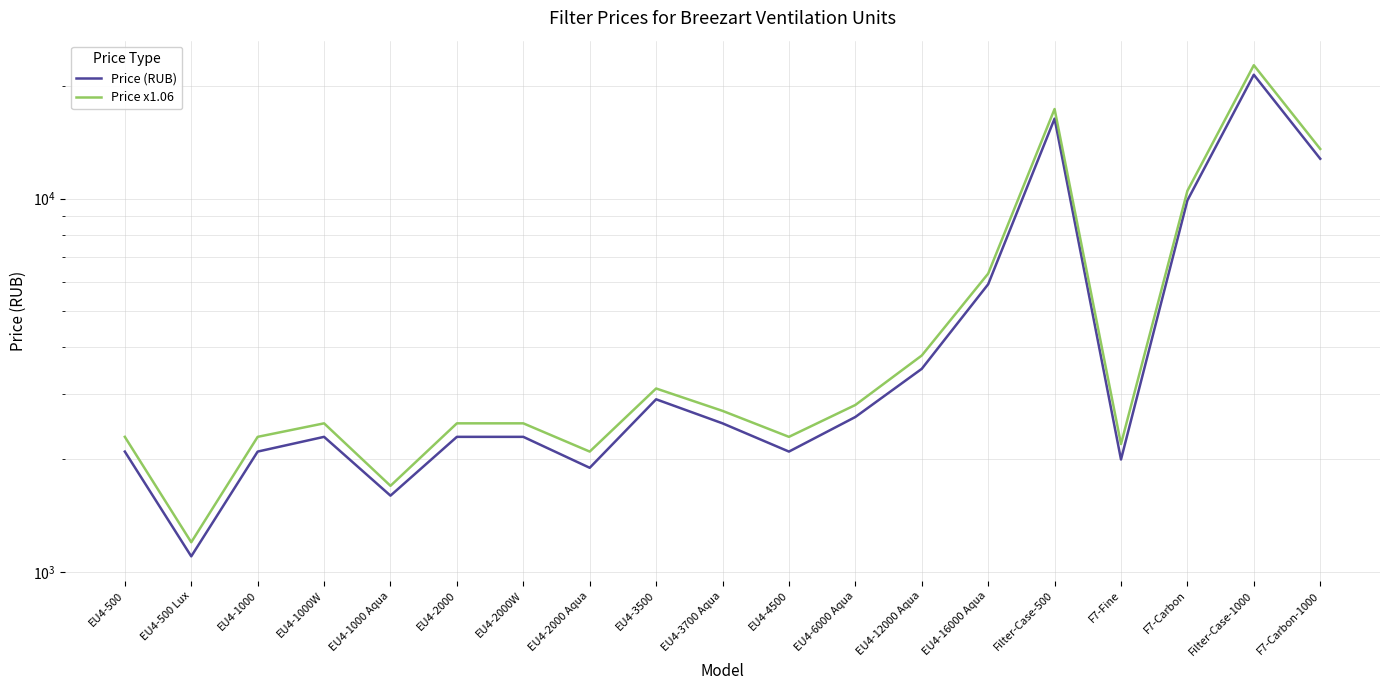

List the series in order of their peak value, highest first.

Price x1.06, Price (RUB)